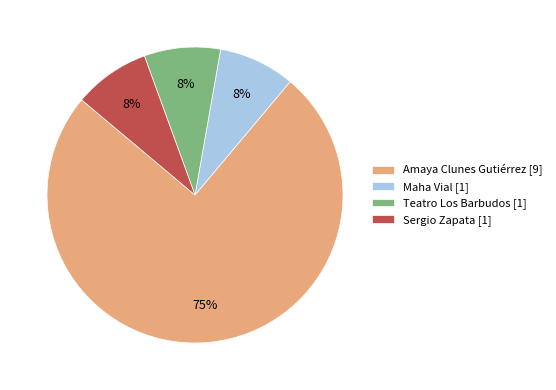

To the nearest percent, what portion does Teatro Los Barbudos [1] represent?

8%